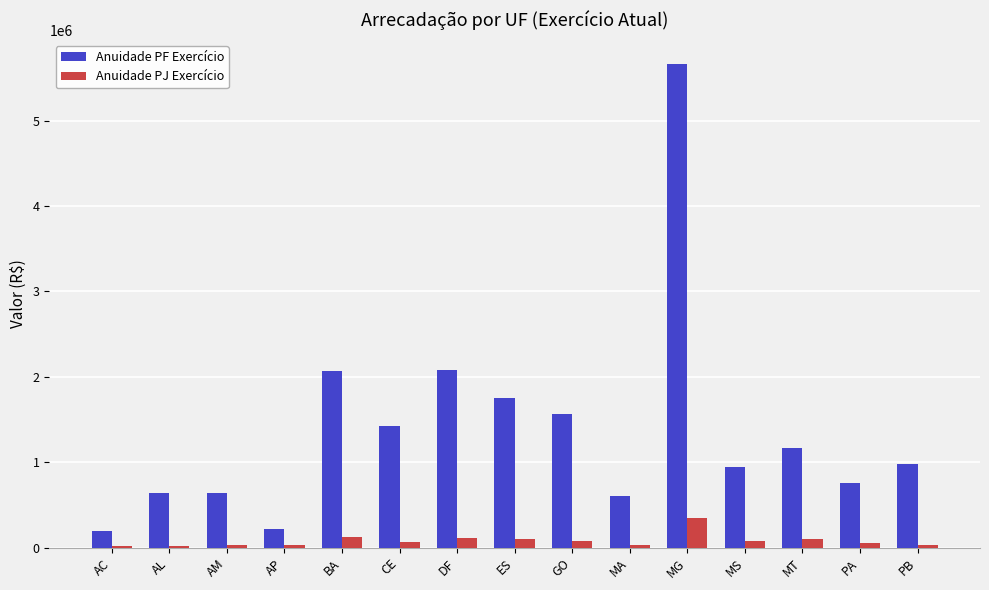

What is the label of the 7th bar from the left?

DF